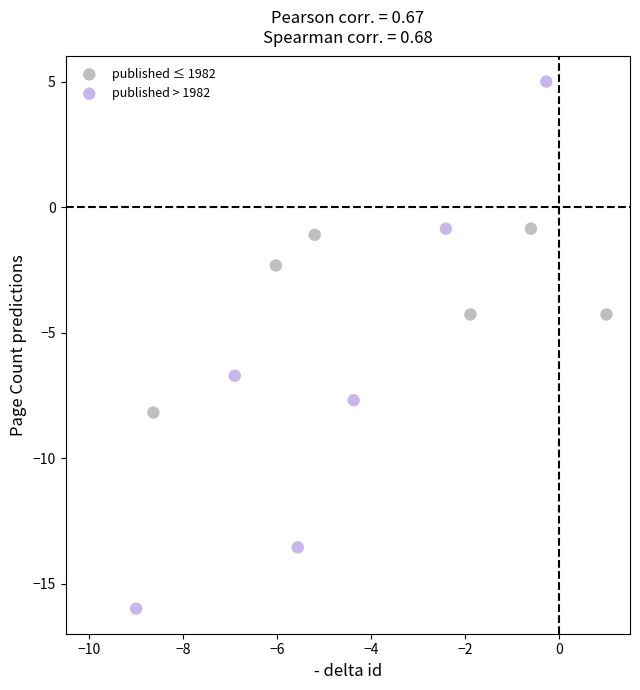

Which series has the largest Y range (max minus min)?

published > 1982